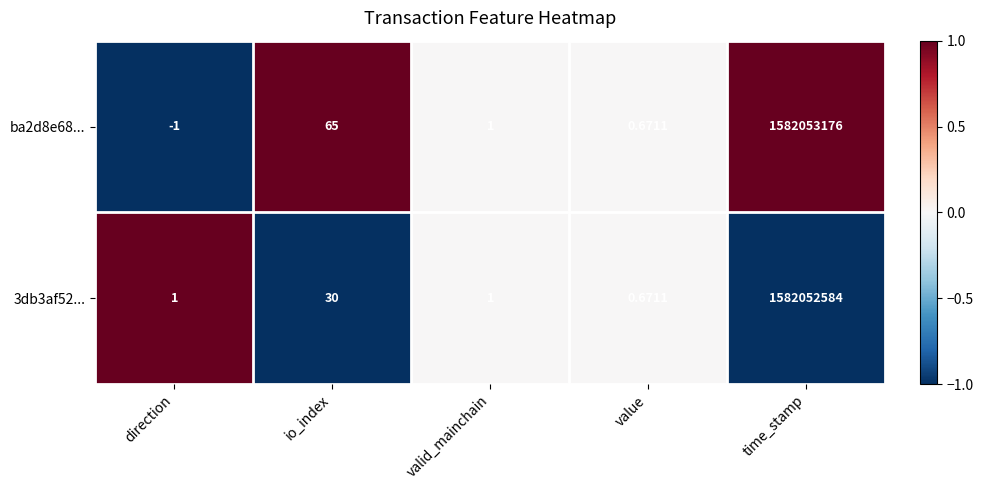

List the labels in order of ba2d8e68... value, largest first.

time_stamp, io_index, valid_mainchain, value, direction